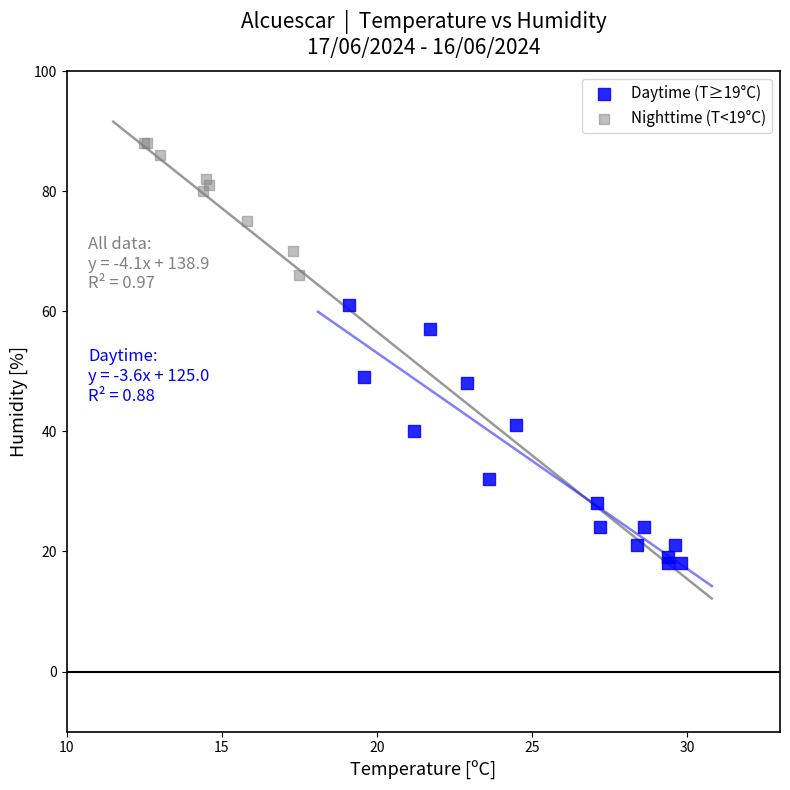

Which series contains the highest Y value?

Nighttime (T<19°C)